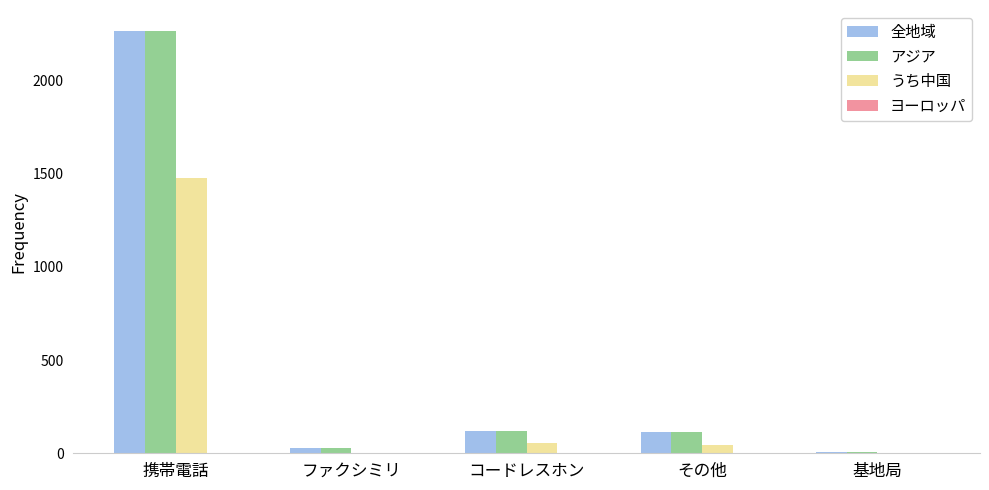

How many groups of bars are there?

5